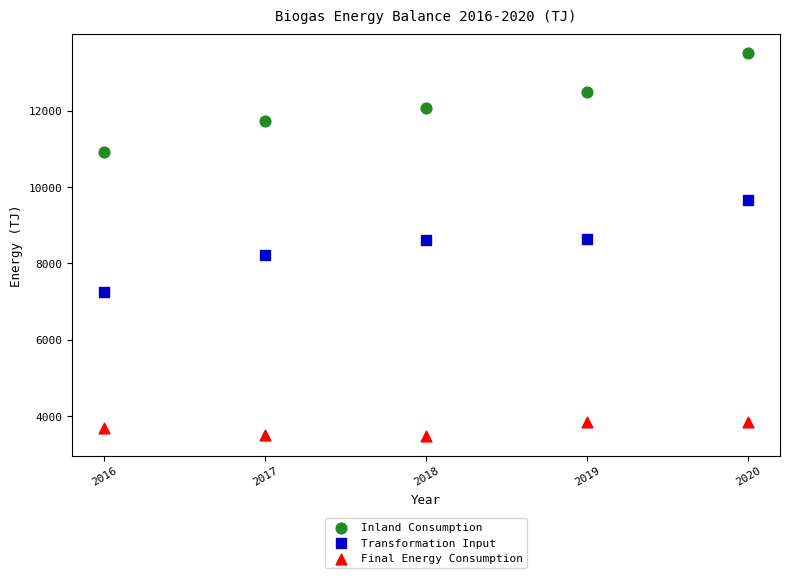

Which series contains the highest Y value?

Inland Consumption